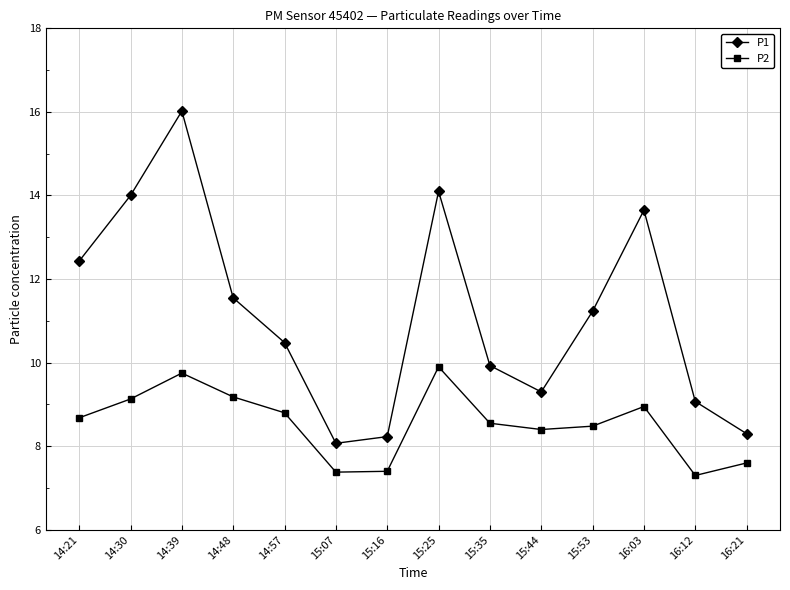

How many interior local peaks does the P1 series have?

3